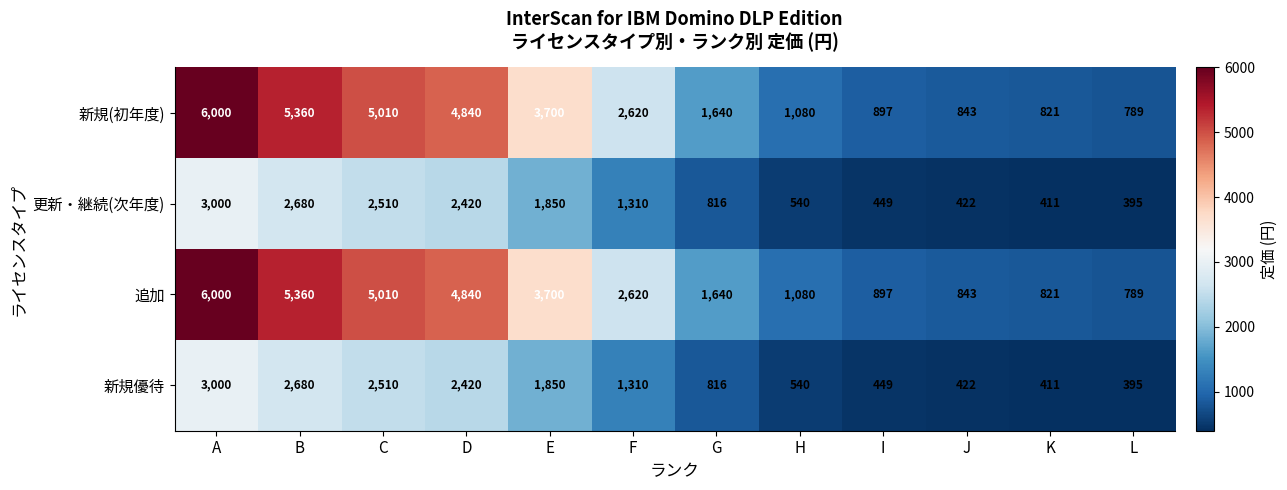

List the labels in order of 新規(初年度) value, largest first.

A, B, C, D, E, F, G, H, I, J, K, L